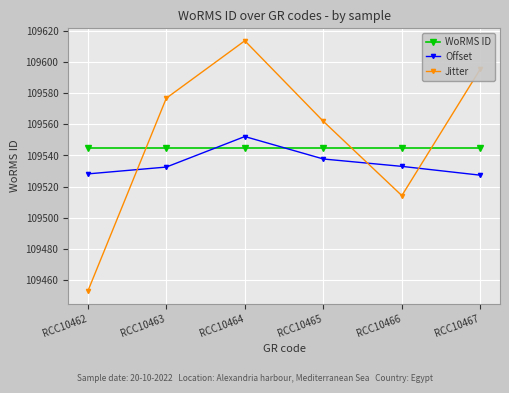

Which series has the widest spread of values?

Jitter